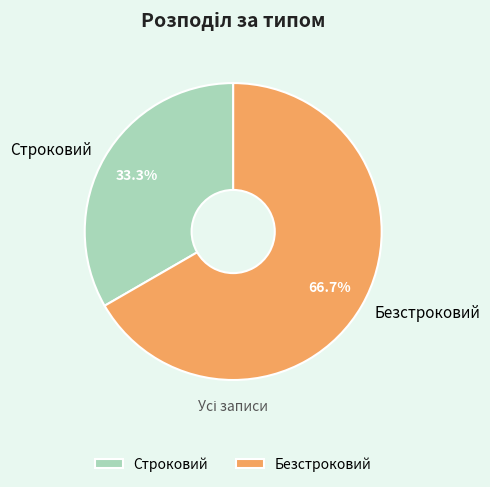

Approximately how many times larger is the value at Строковий compared to Безстроковий?

0.5